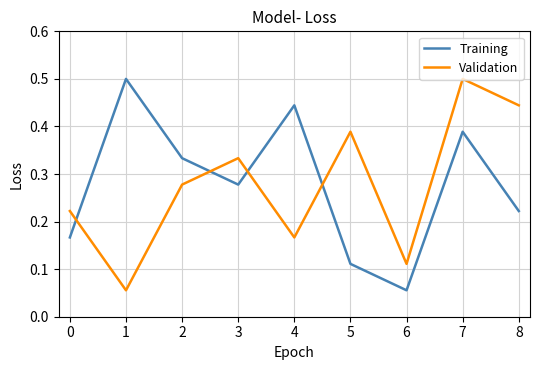

Which category has the highest value in the Training series?

1